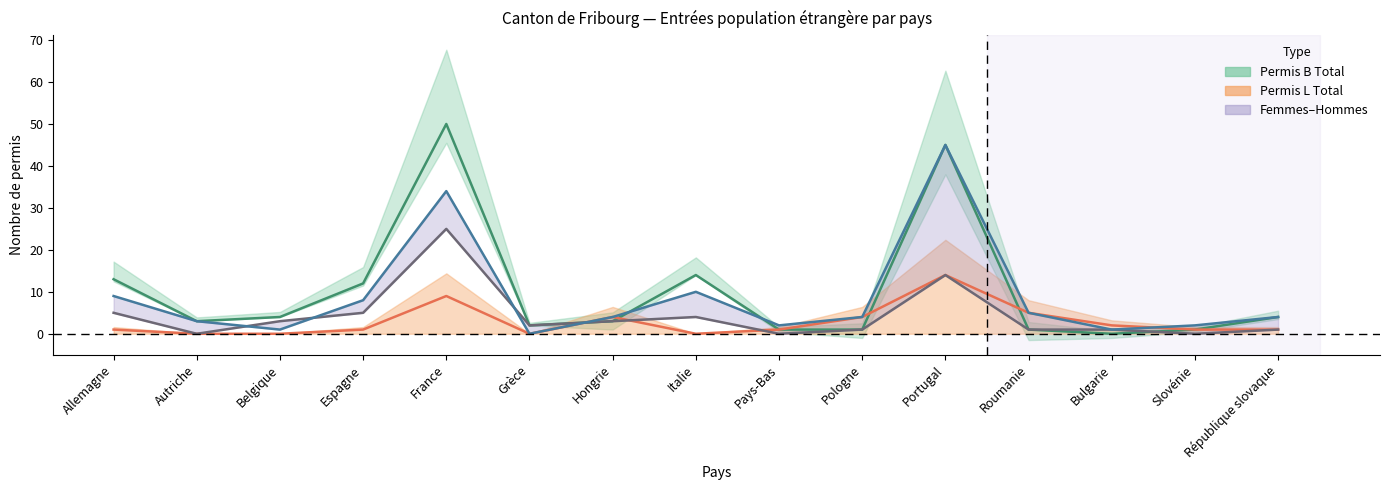

Is it true that Permis B Total equals 12 at Espagne?

True